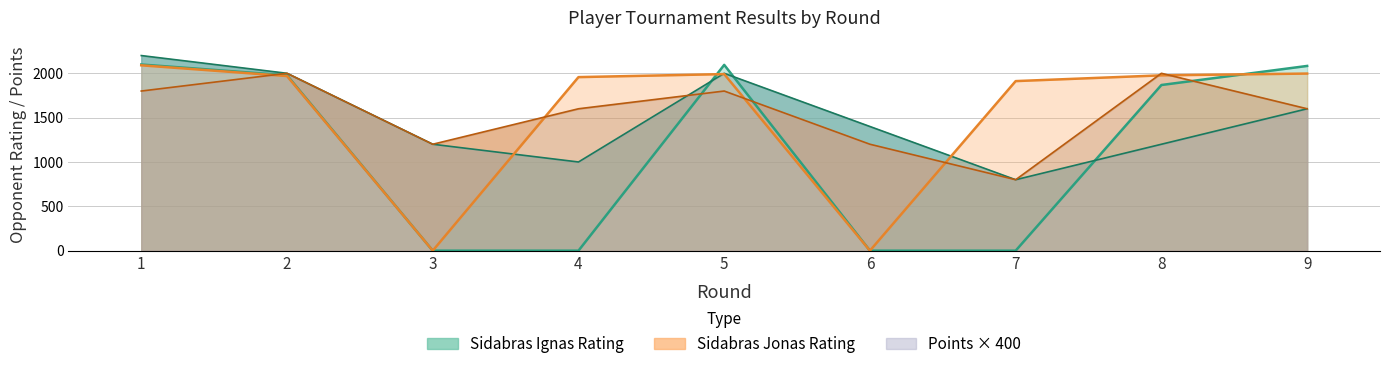

At which category is the sum across all series the highest?

1